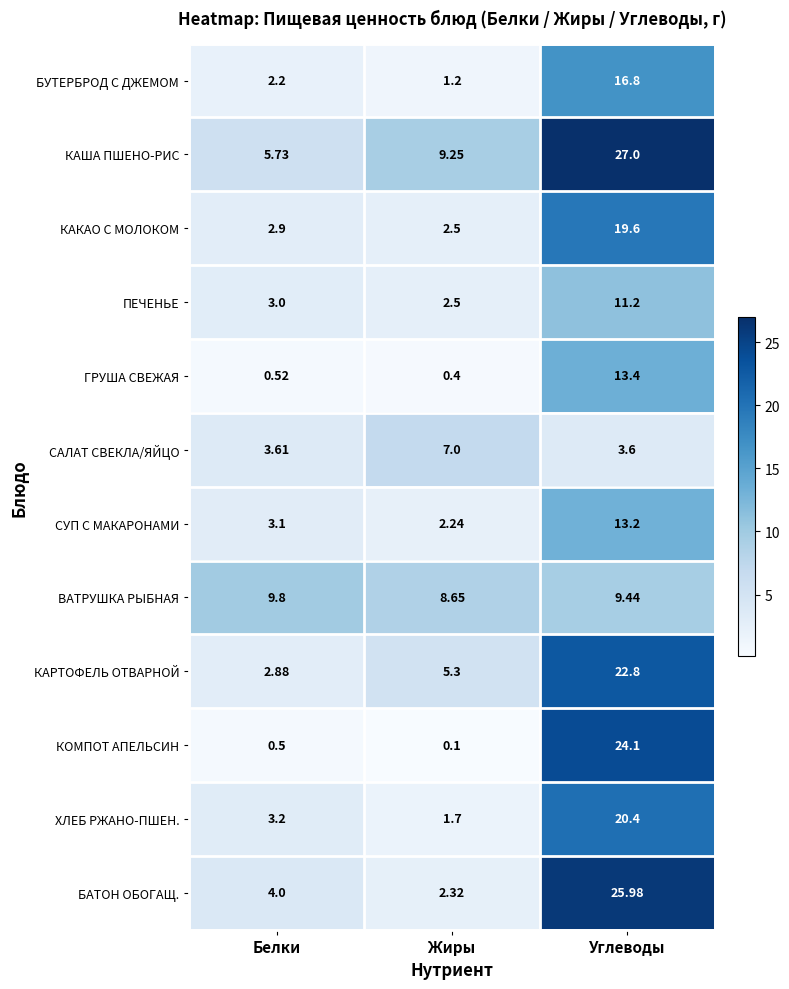

List the series in order of their peak value, highest first.

КАША ПШЕНО-РИС, БАТОН ОБОГАЩ., КОМПОТ АПЕЛЬСИН, КАРТОФЕЛЬ ОТВАРНОЙ, ХЛЕБ РЖАНО-ПШЕН., КАКАО С МОЛОКОМ, БУТЕРБРОД С ДЖЕМОМ, ГРУША СВЕЖАЯ, СУП С МАКАРОНАМИ, ПЕЧЕНЬЕ, ВАТРУШКА РЫБНАЯ, САЛАТ СВЕКЛА/ЯЙЦО